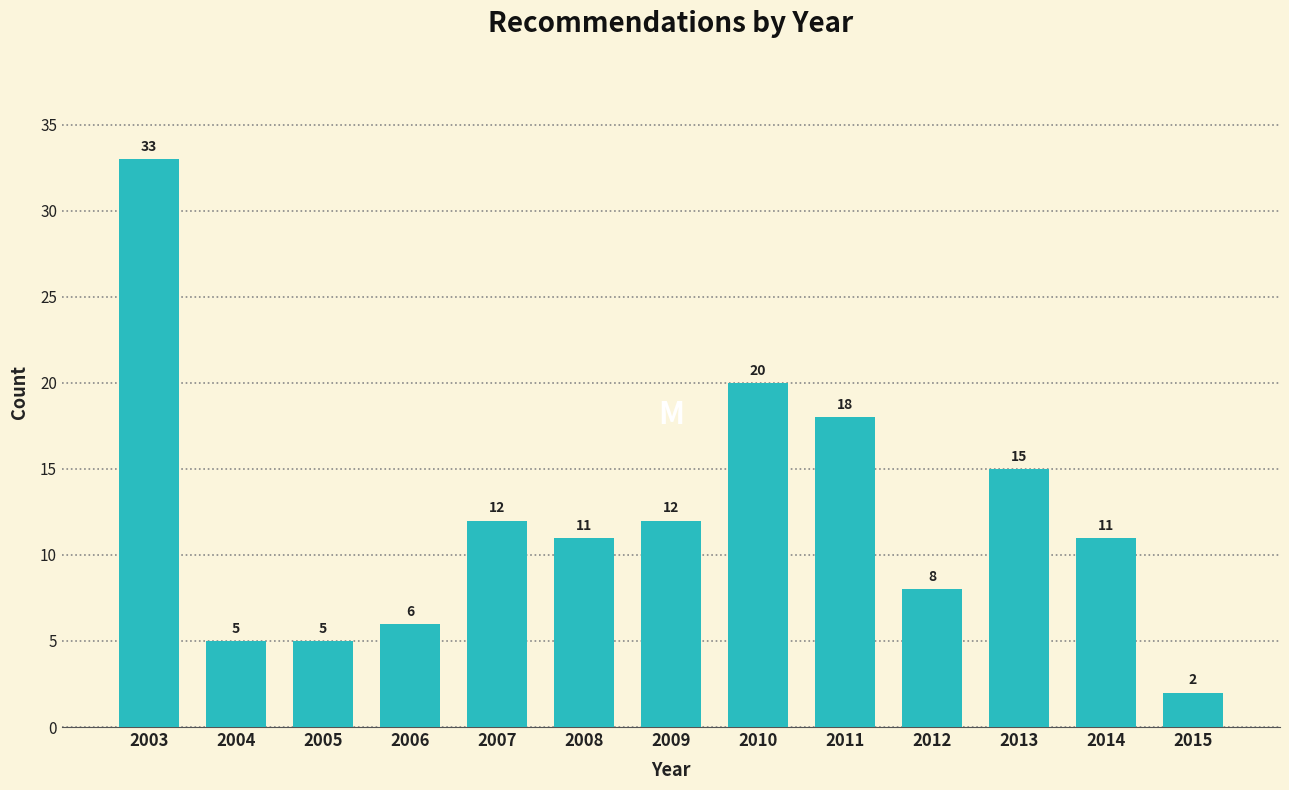

Reading right to left, list all the values displayed in this chart.

2015=2	2014=11	2013=15	2012=8	2011=18	2010=20	2009=12	2008=11	2007=12	2006=6	2005=5	2004=5	2003=33